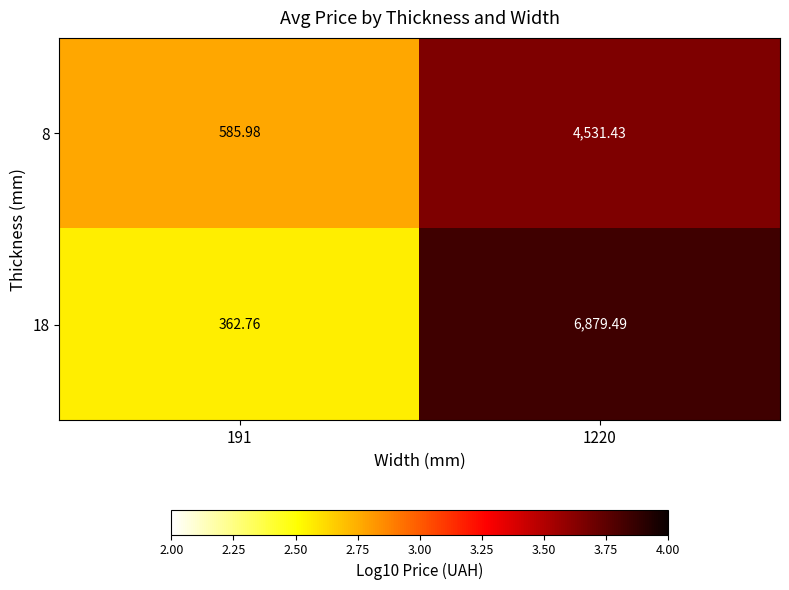

Is the value of 18 at 1220 greater than the value of 8 at 191?

Yes